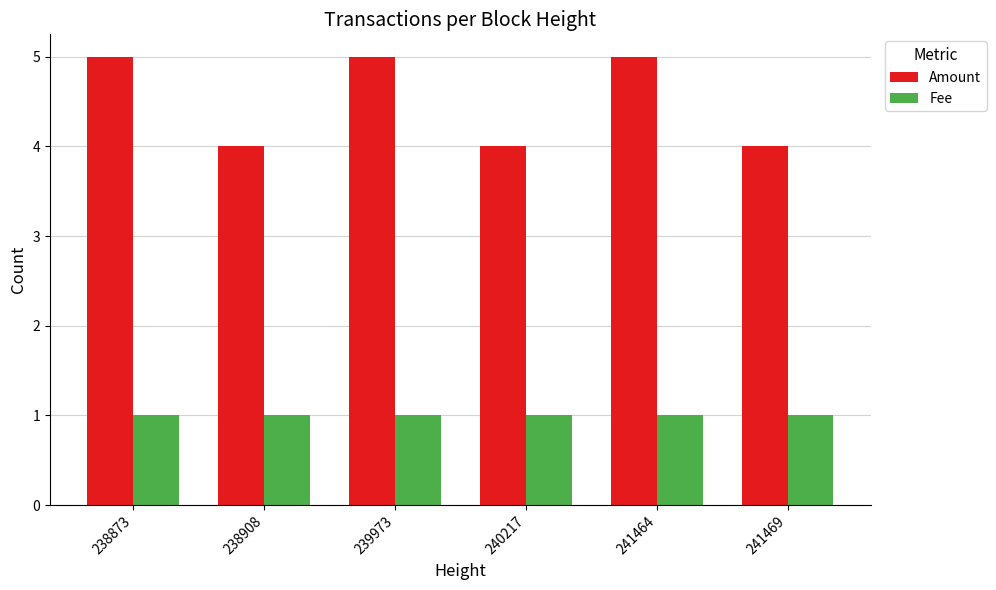

Rank the series by their maximum value, from highest to lowest.

Amount, Fee